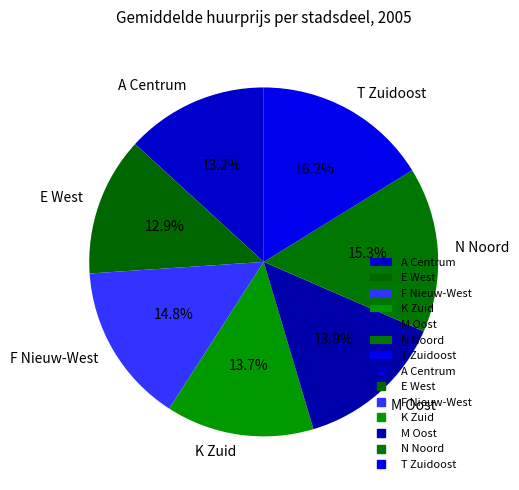

Count the number of slices in the pie.

7